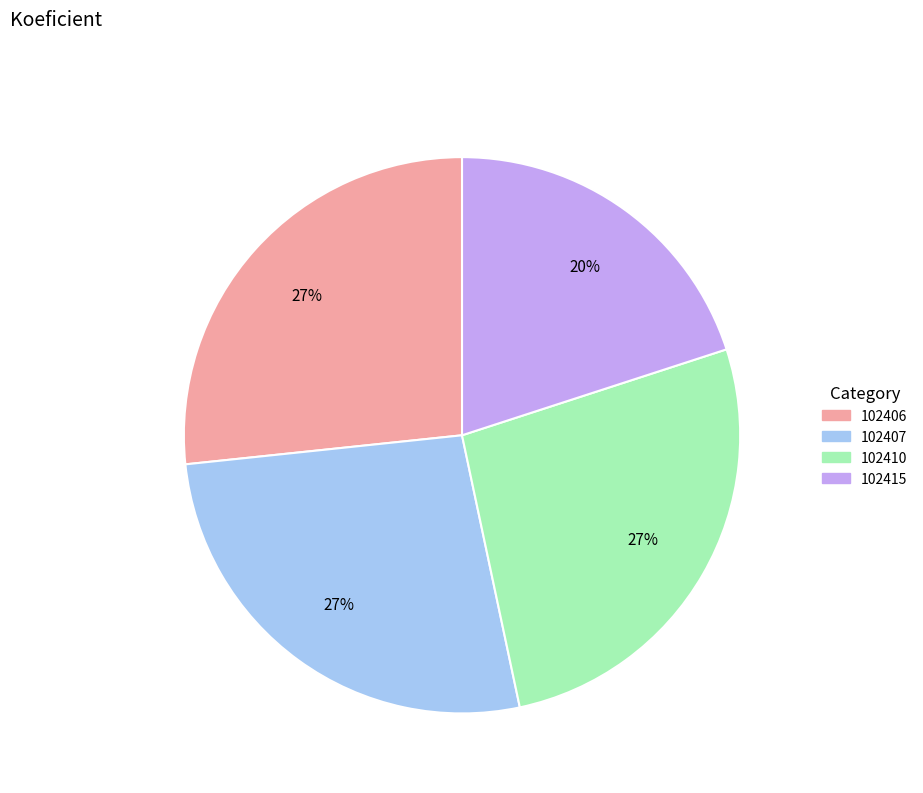

To the nearest percent, what is the difference between the largest and smallest slice percentages?

7%